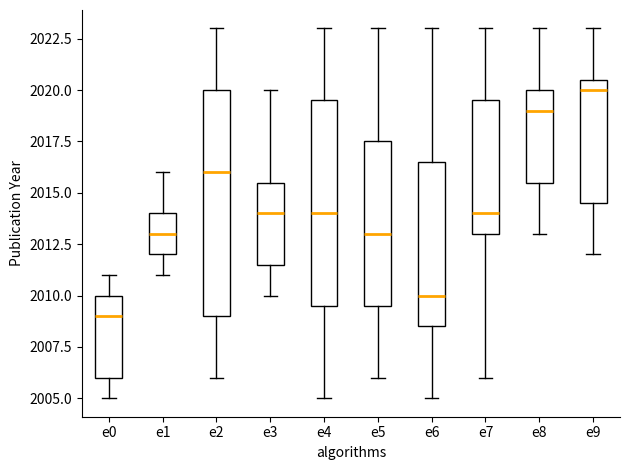

Which box's median line is the lowest?

e0